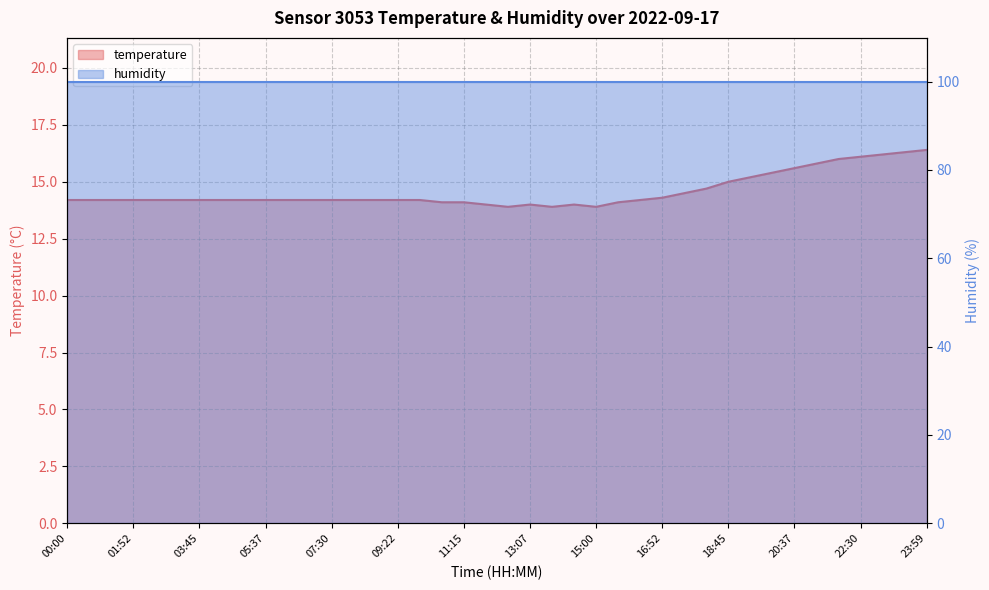

Where does the data first go above 14?

00:00